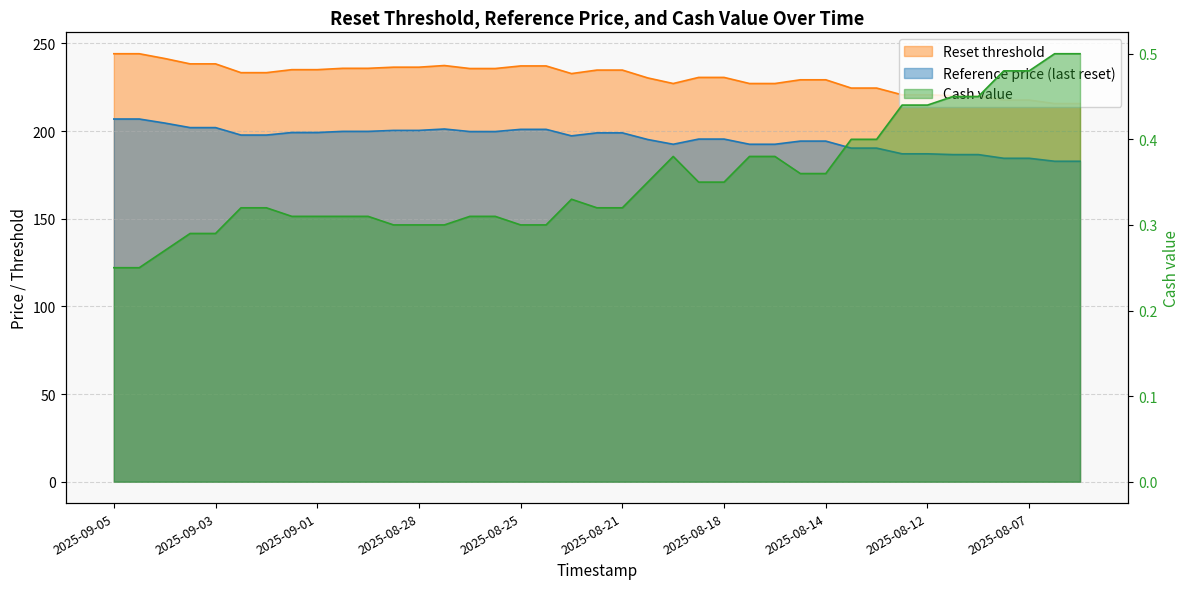

What is the difference between the maximum and second lowest values in the Reset threshold series?

28.4